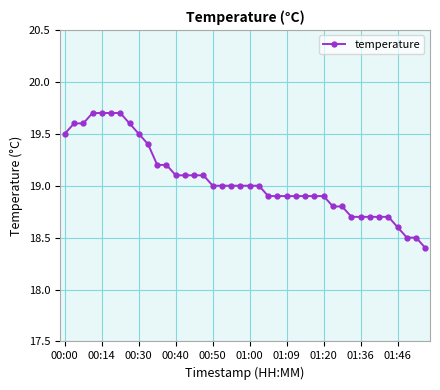

What is the value of the 12th point from the left?

19.2